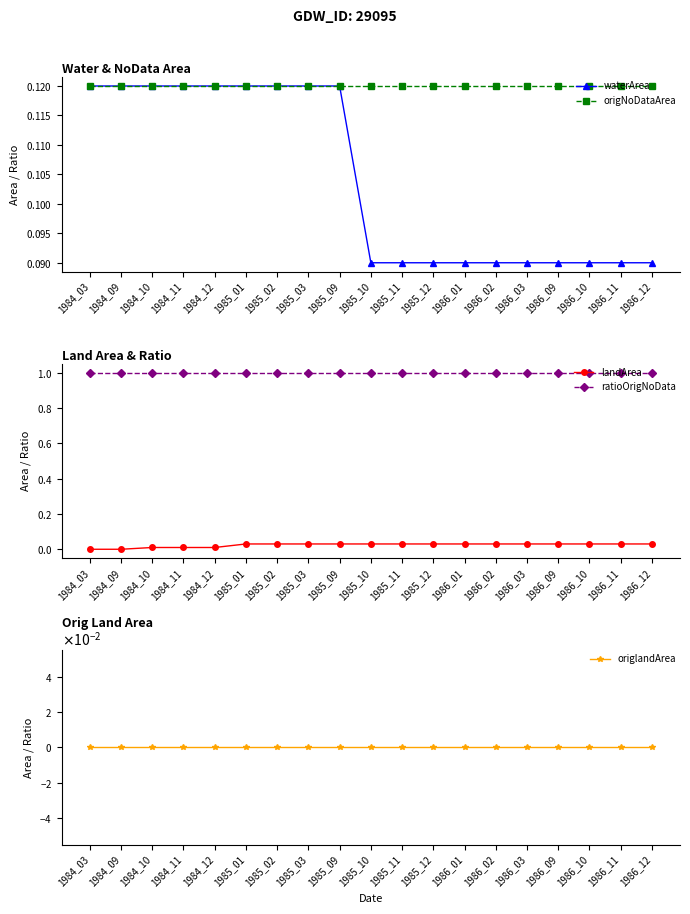

What are all the series names shown in the legend?

waterArea, origNoDataArea, landArea, ratioOrigNoData, origlandArea